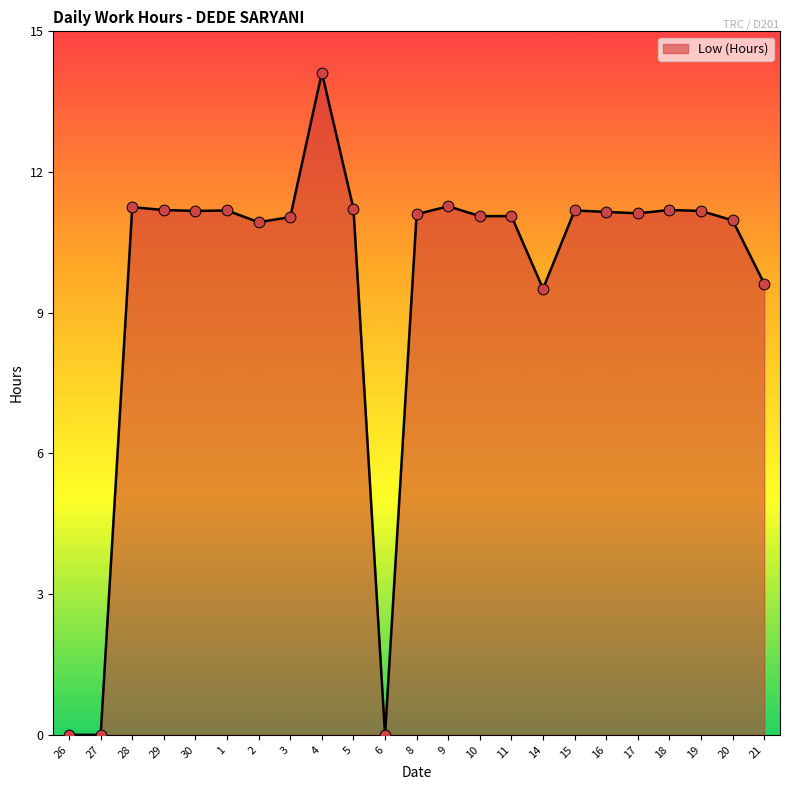

What is the change in value from 9 to 19?

-0.1